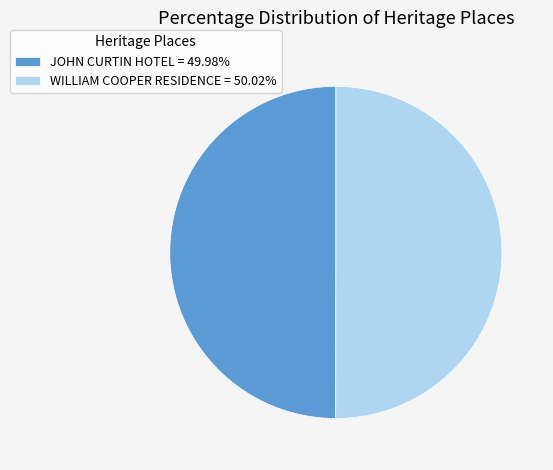

Approximately how many times larger is the value at JOHN CURTIN HOTEL = 49.98% compared to WILLIAM COOPER RESIDENCE = 50.02%?

1.0